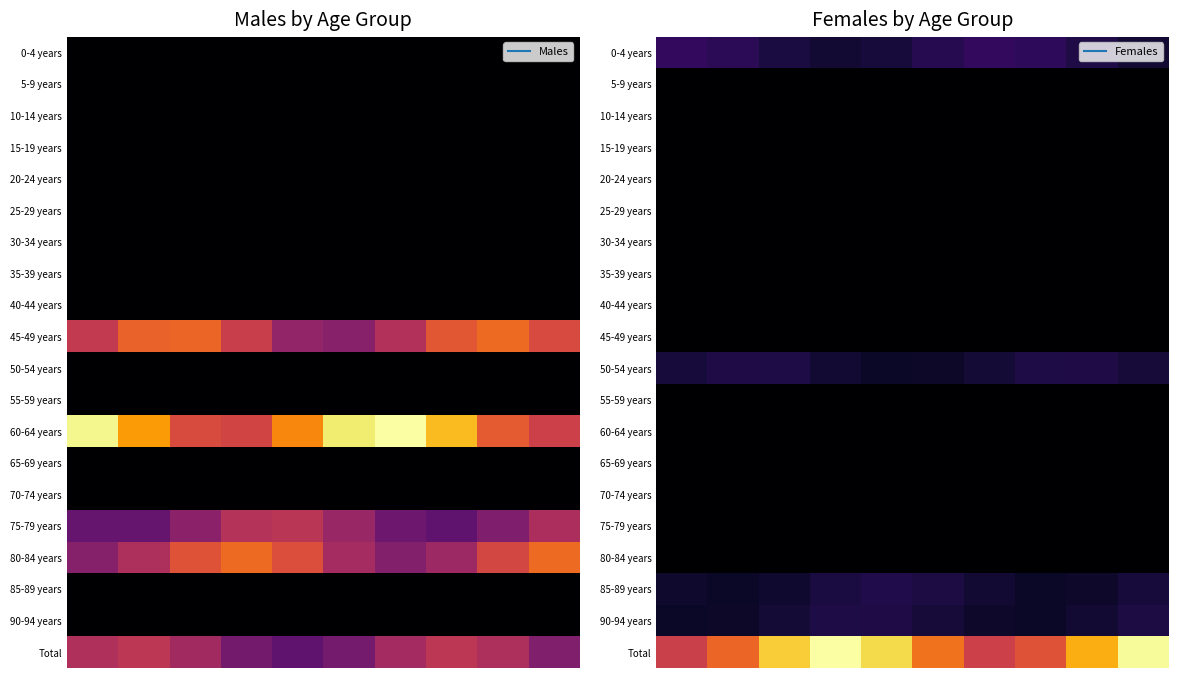

Between 7 and 5, which is larger?

7